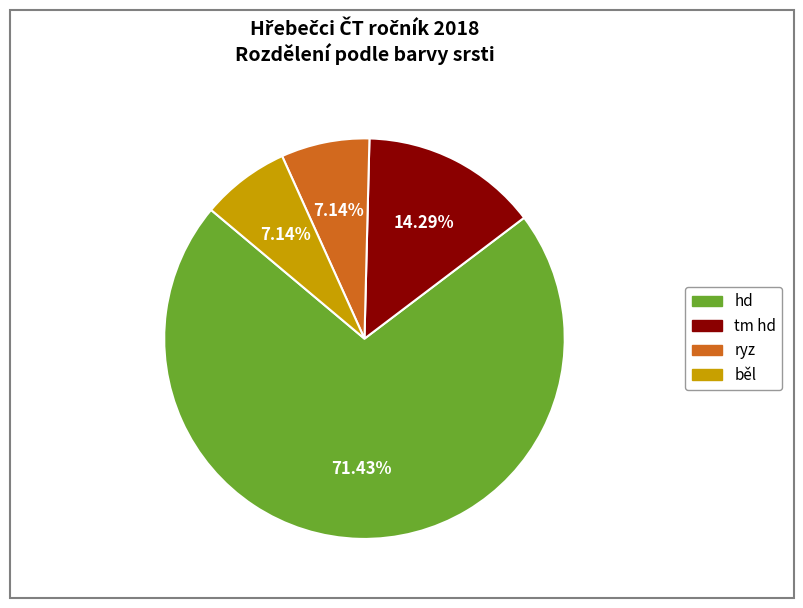

Is there any slice that represents more than half of the pie?

Yes